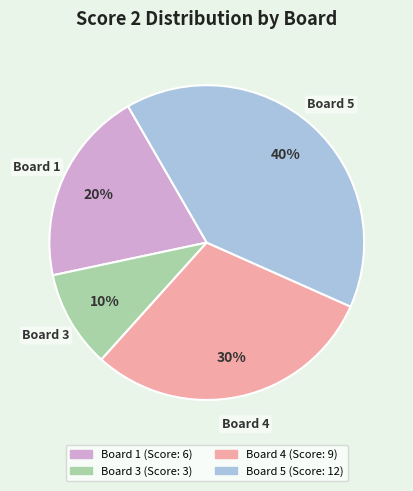

How many segments does this pie chart have?

4